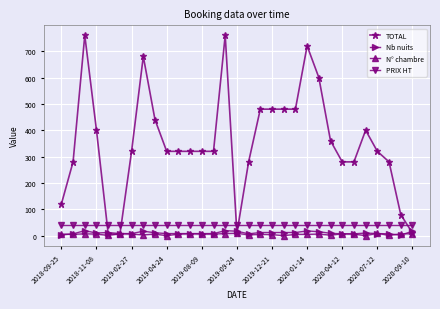

What is the lowest value of the PRIX HT series?

40.0